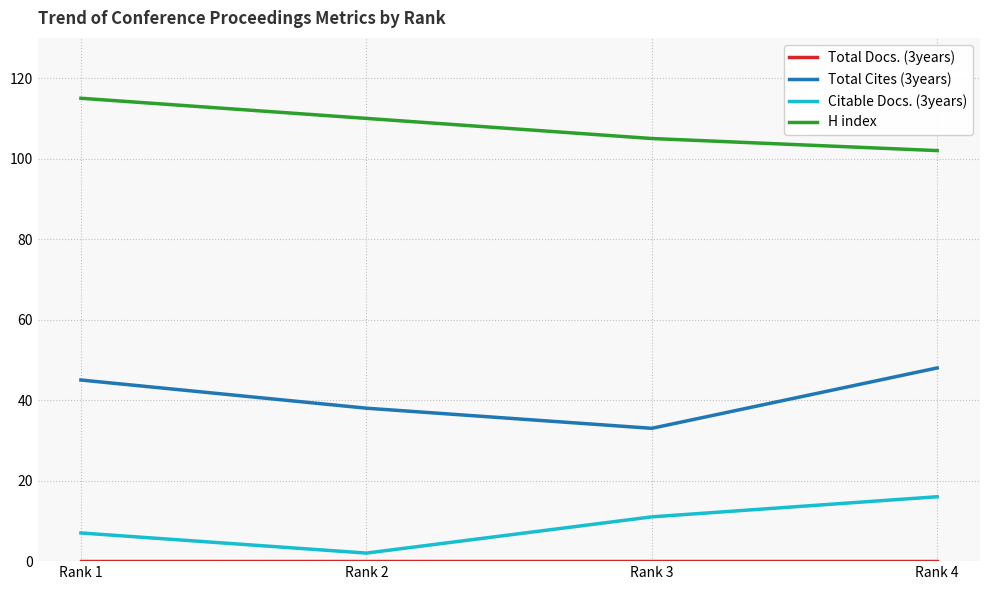

The H index series shows 102 at Rank 4. True or false?

True